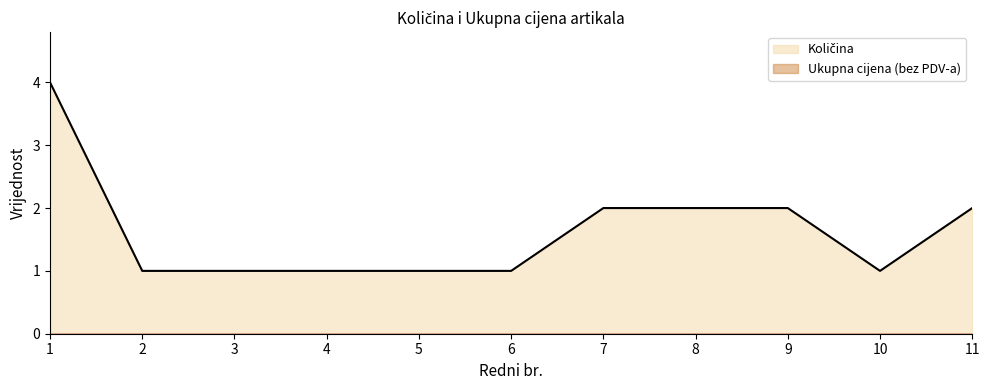

What is the maximum value shown in the chart?

4